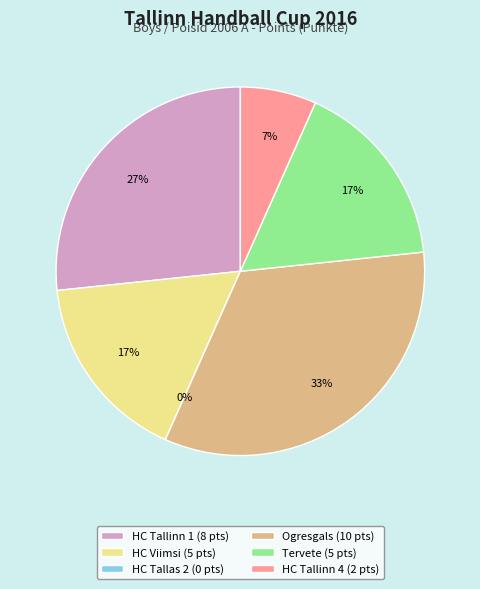

To the nearest percent, what is the difference between the HC Tallinn 1 (EST) and Ogresgals (LAT) slice percentages?

7%